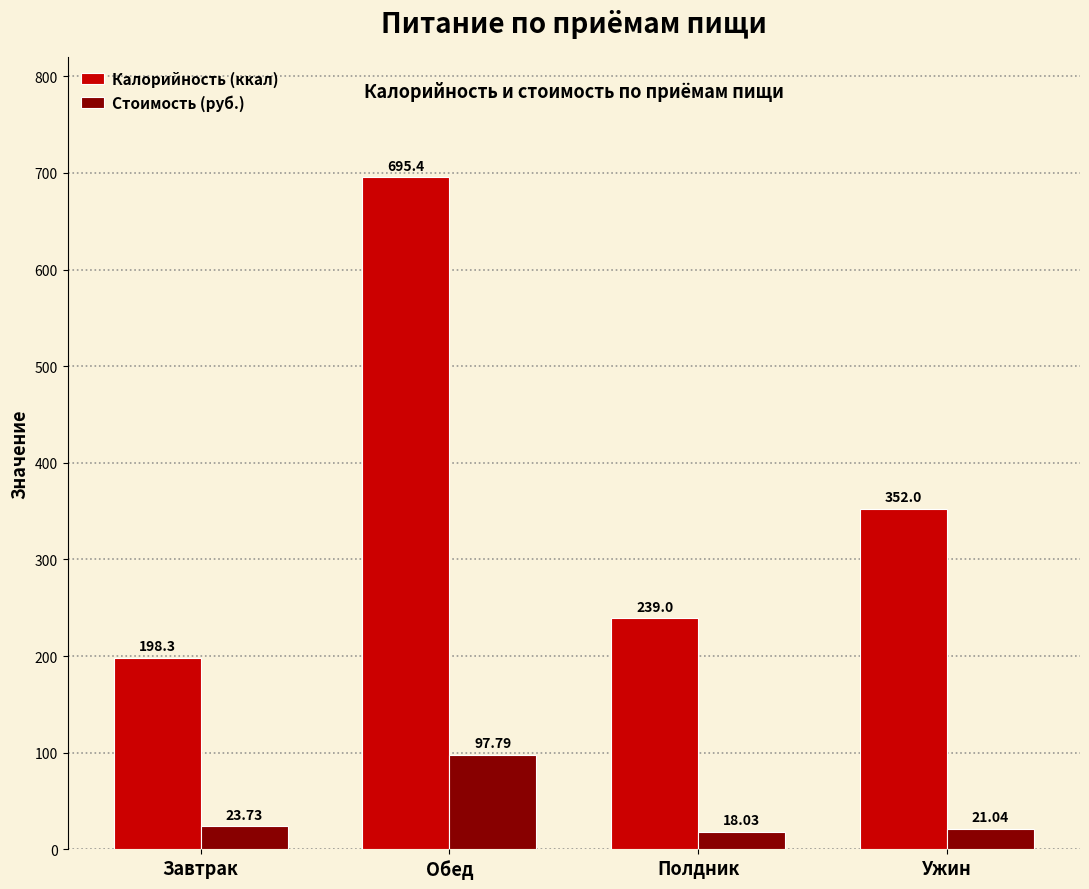

At how many categories does at least one series exceed 196?

4